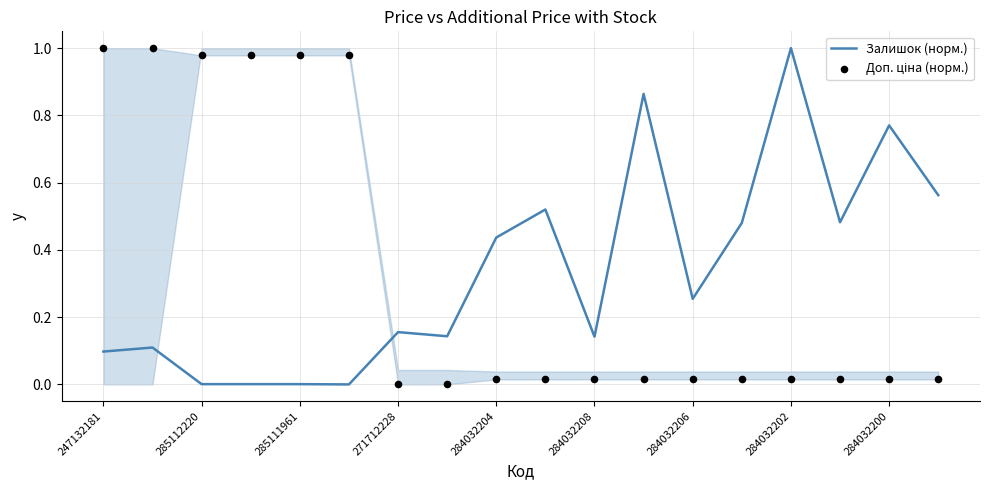

The value of Залишок (норм.) at 284032202 is 0.5. True or false?

False